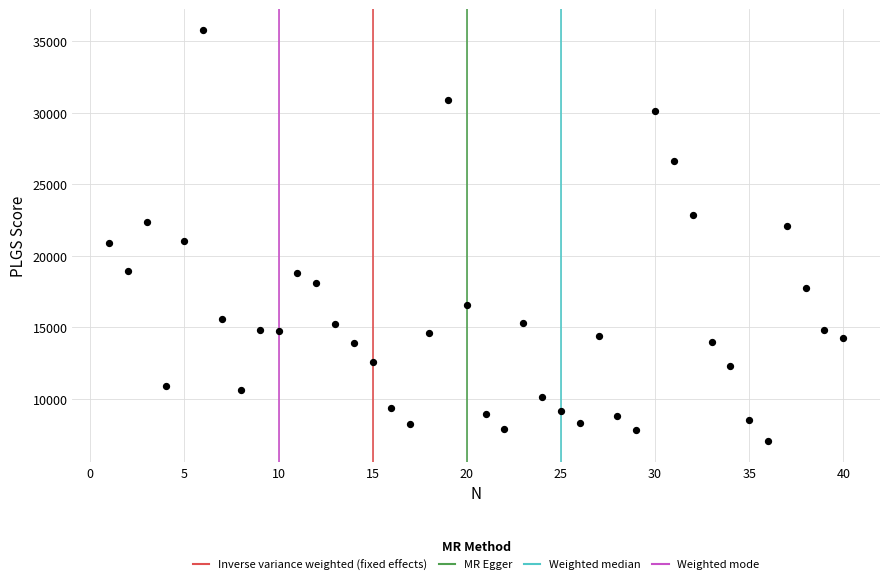

What is the range of X values (max minus min)?

39.0